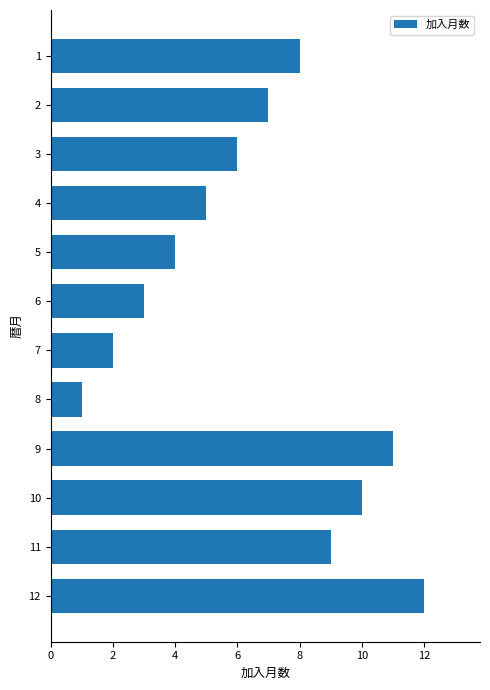

What is the change in value from 6 to 10?

+7